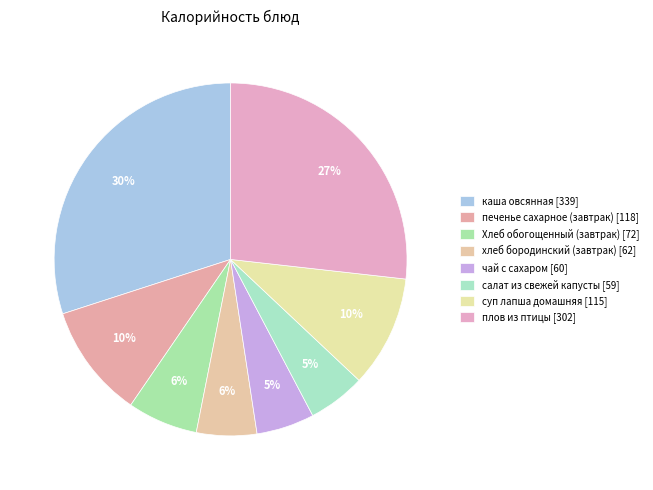

Is it true that салат из свежей капусты is 5% of the pie?

True